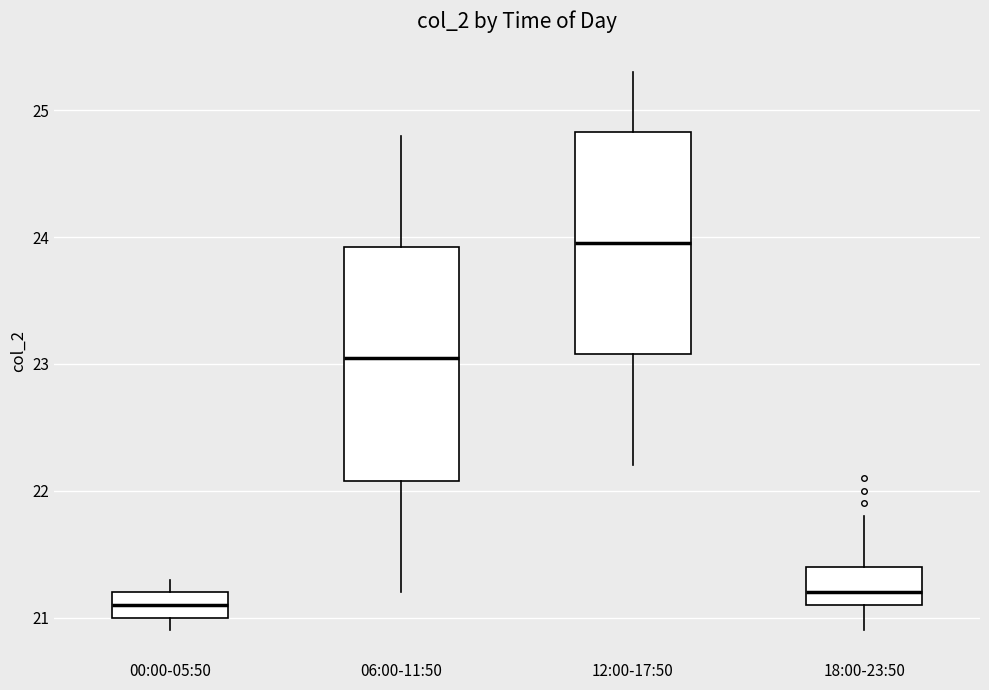

Reading left to right, transcribe this box plot: for each box, give where its median line is, the range the box spans, and where its two whiskers end, as read against the y-axis. The values are not printed on the chart, so give them approximately, as read against the axis.

00:00-05:50: median 21.1, box 21.0 to 21.2, whiskers 20.9 to 21.3
06:00-11:50: median 23.1, box 22.1 to 23.9, whiskers 21.2 to 24.8
12:00-17:50: median 24.0, box 23.1 to 24.8, whiskers 22.2 to 25.3
18:00-23:50: median 21.2, box 21.1 to 21.4, whiskers 20.9 to 21.8